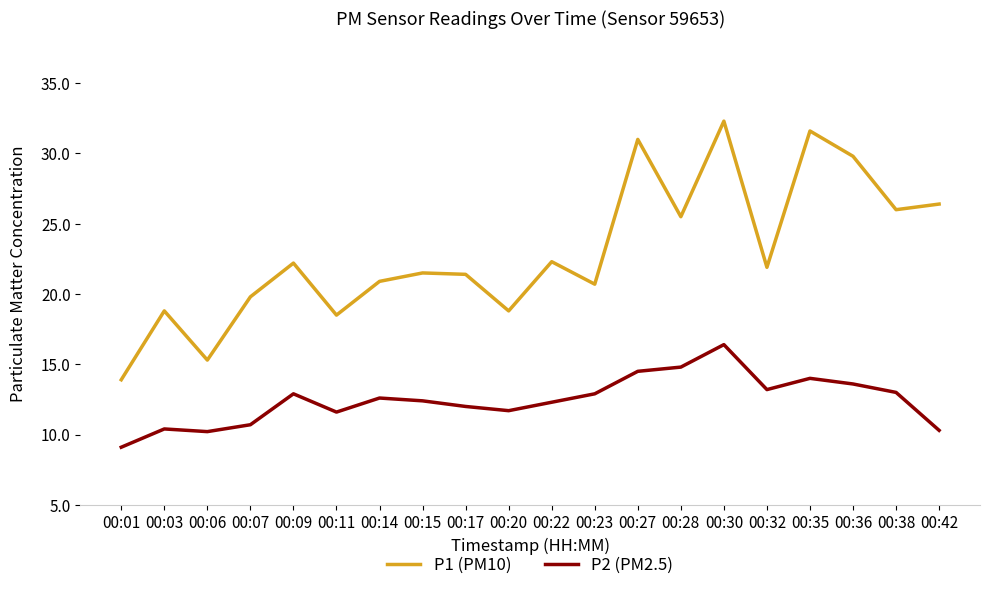

True or false: P2 (PM2.5) has more than 0 interior local peaks.

True